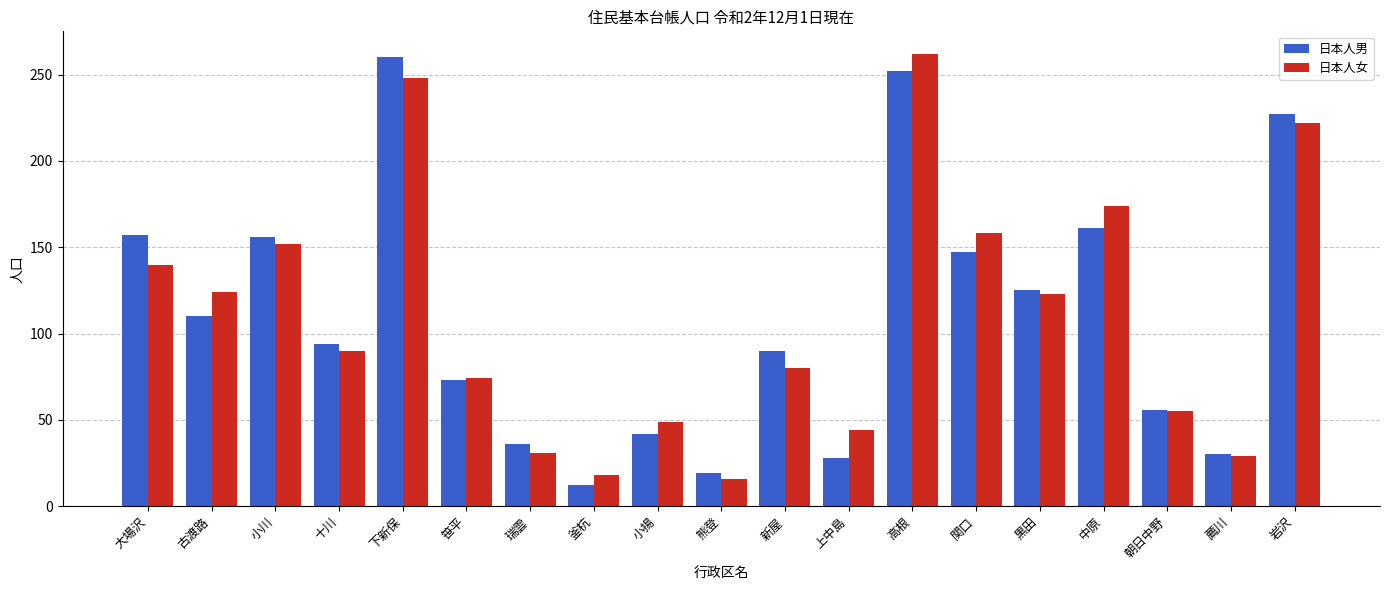

What is the value of the 日本人男 bar at the 19th from the left?

227